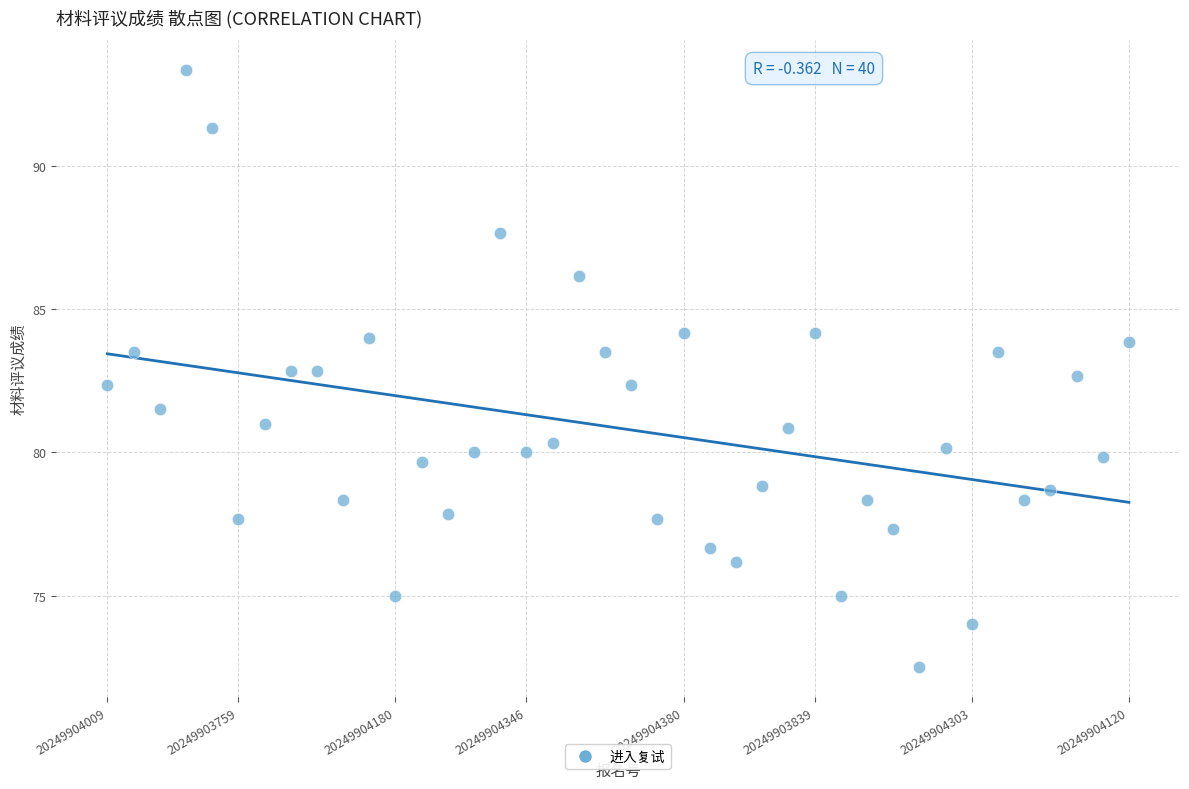

What is the range of Y values (max minus min)?

20.8